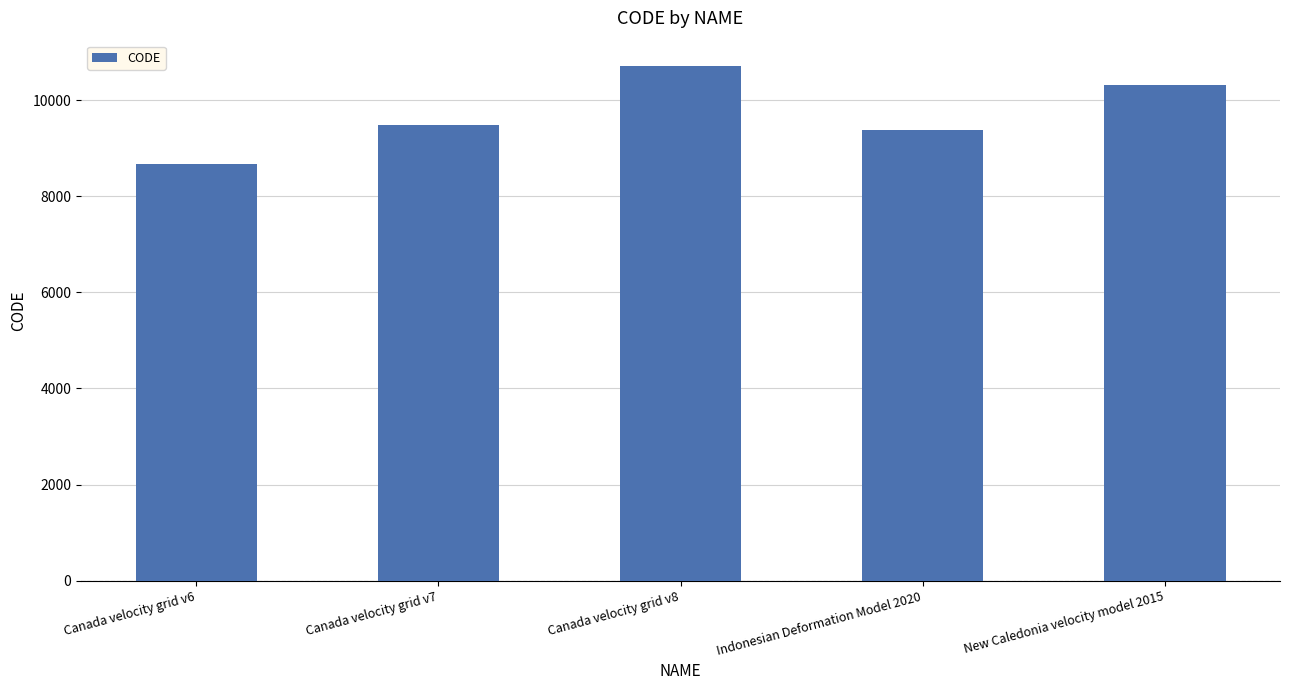

What is the ratio of the value at Canada velocity grid v6 to the value at Canada velocity grid v7?

0.9